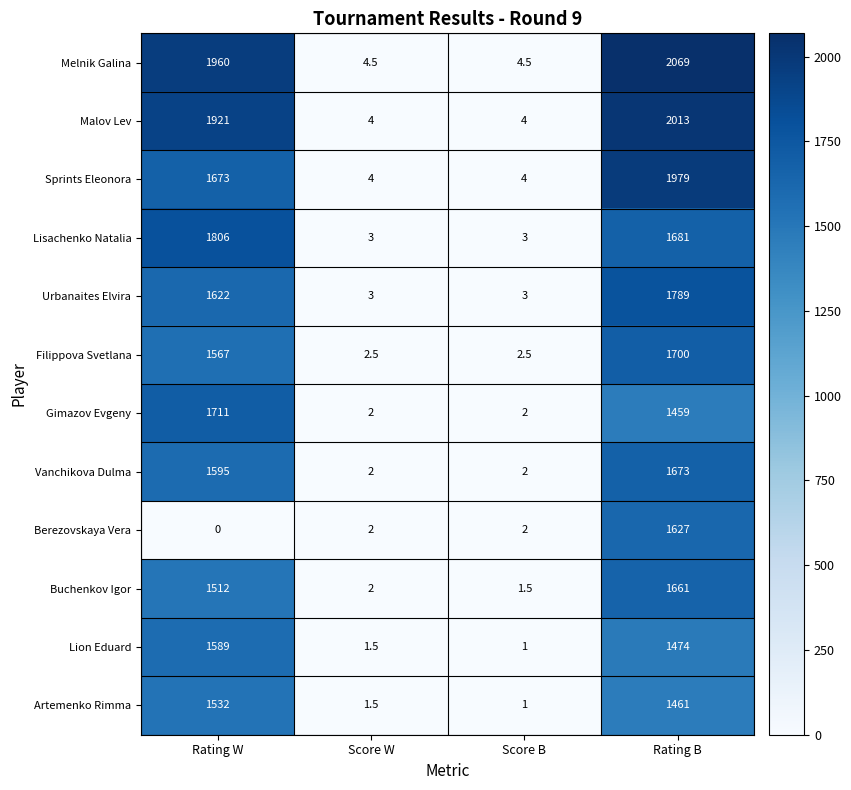

Rank the series by their maximum value, from highest to lowest.

Melnik Galina, Malov Lev, Sprints Eleonora, Lisachenko Natalia, Urbanaites Elvira, Gimazov Evgeny, Filippova Svetlana, Vanchikova Dulma, Buchenkov Igor, Berezovskaya Vera, Lion Eduard, Artemenko Rimma